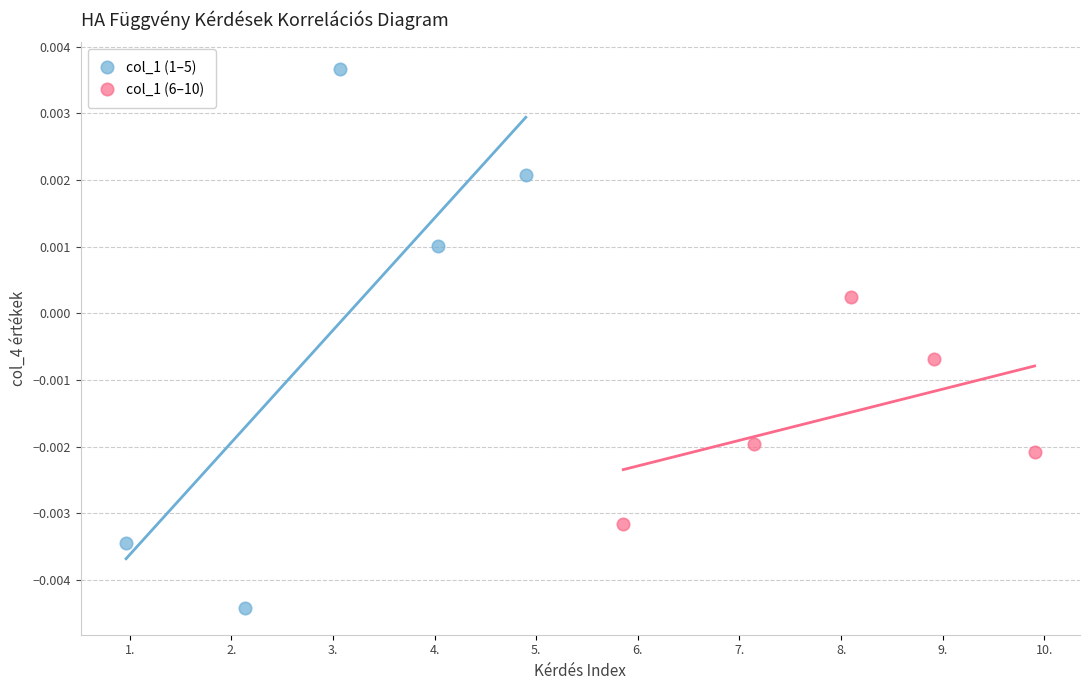

Which series has the widest spread of Y values?

col_1 (1–5)